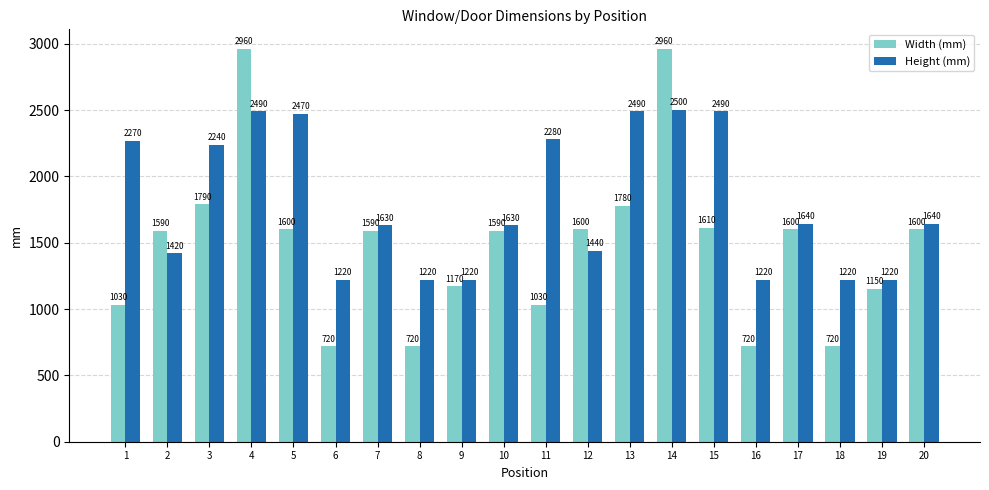

What is the value of the Width (mm) bar at the 17th from the left?

1600